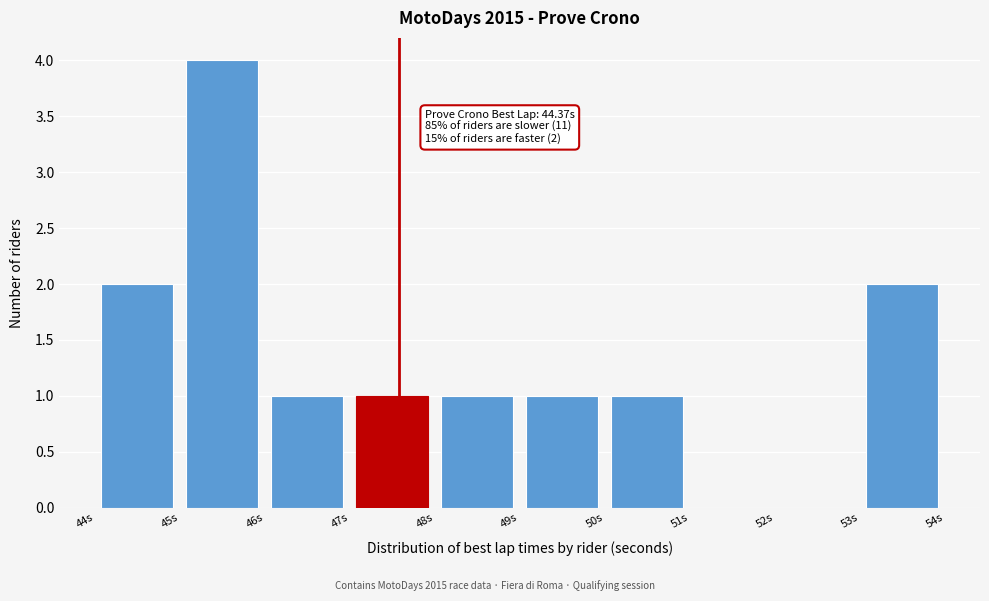

Which range on the x-axis has the tallest bar?

45 to 46